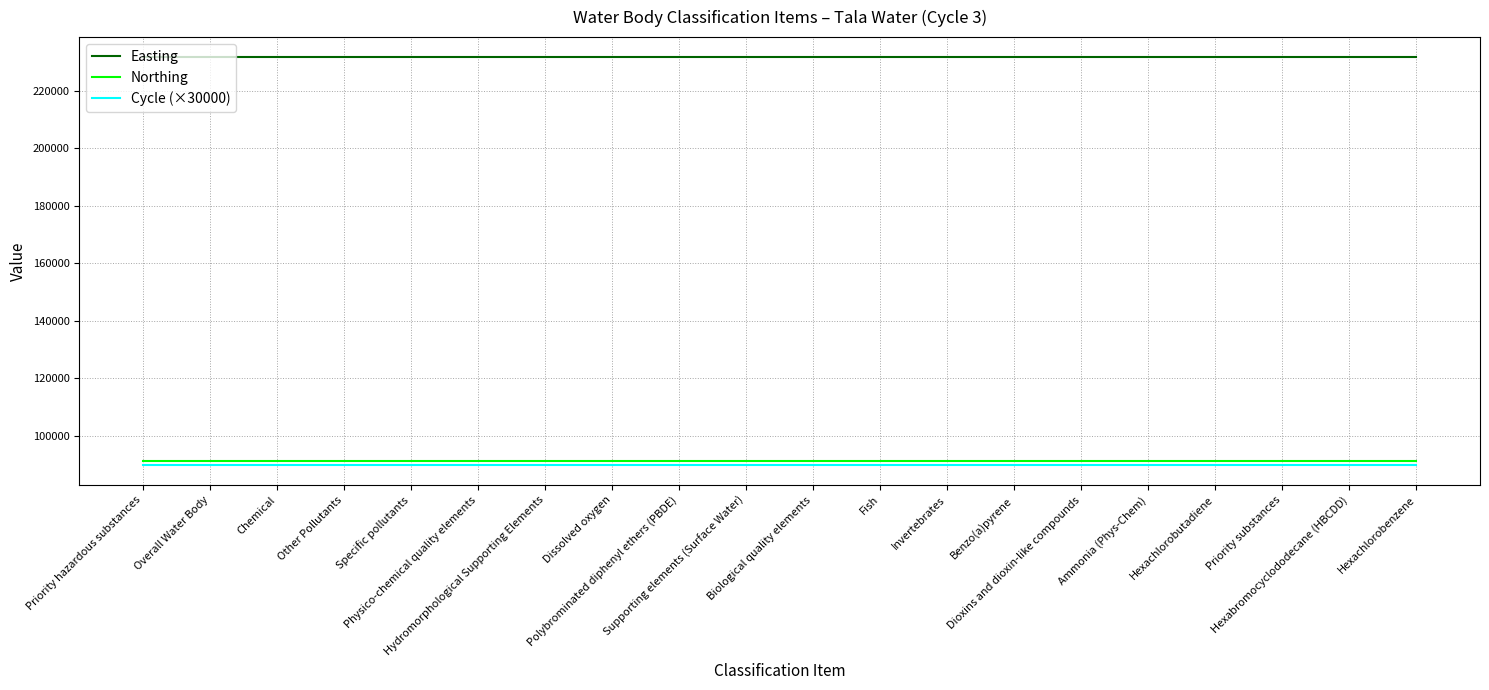

Count the number of data series in this chart.

3